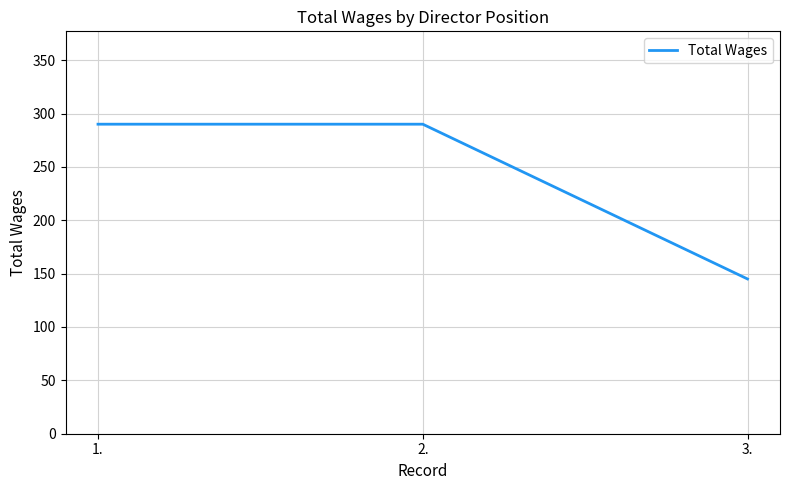

Which has a higher value, 2. or 3.?

2.